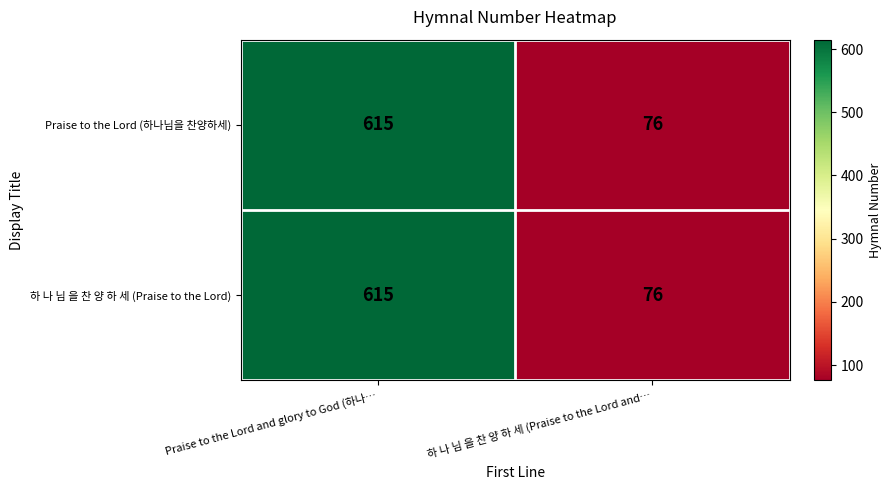

At which category is the sum across all series the highest?

Praise to the Lord and glory to God (하나…